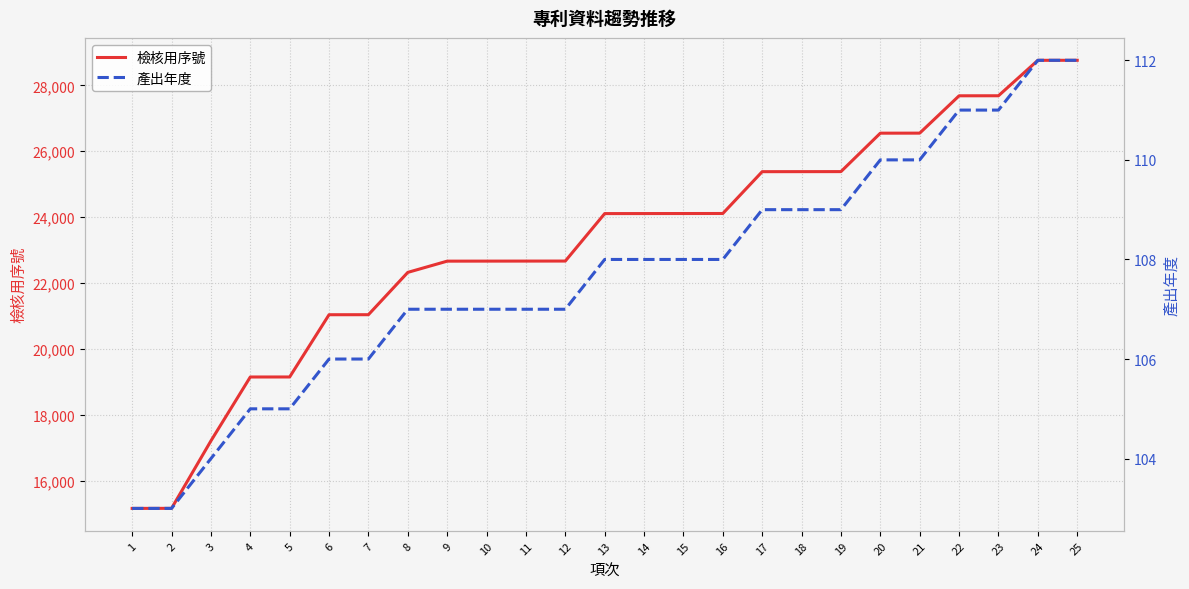

What is the maximum value shown in the chart?

28761